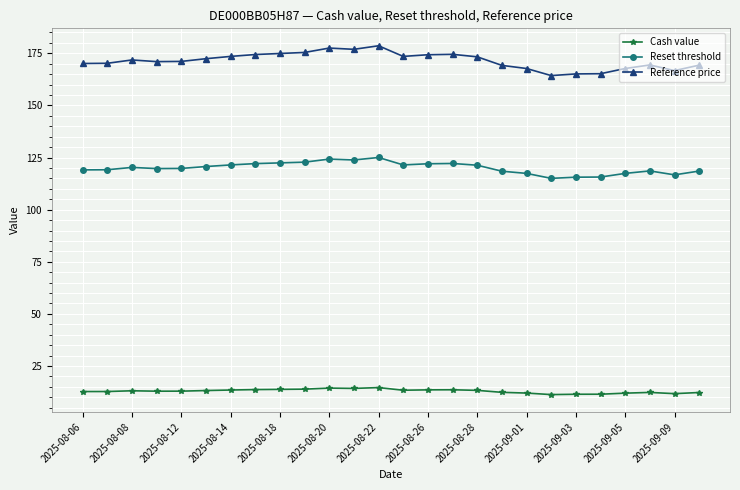

What is the minimum value for Reset threshold?

115.0